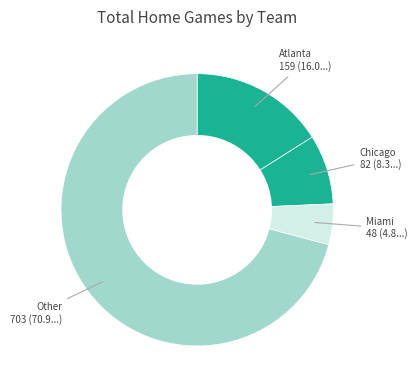

Is it true that Other is 71% of the pie?

True